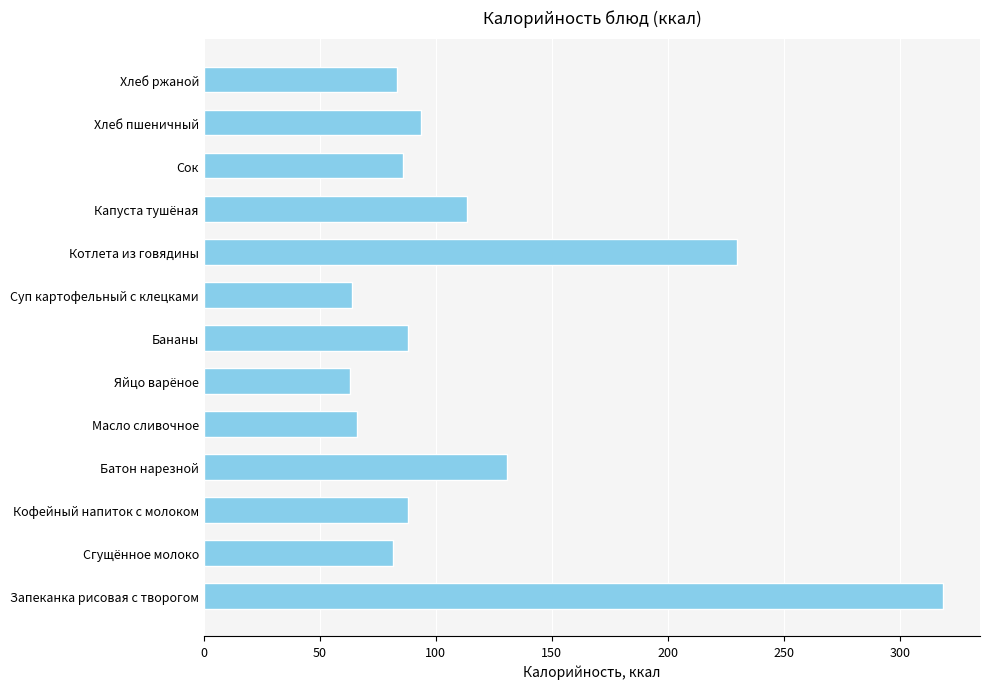

What is the difference between the second highest and second lowest values?

165.7